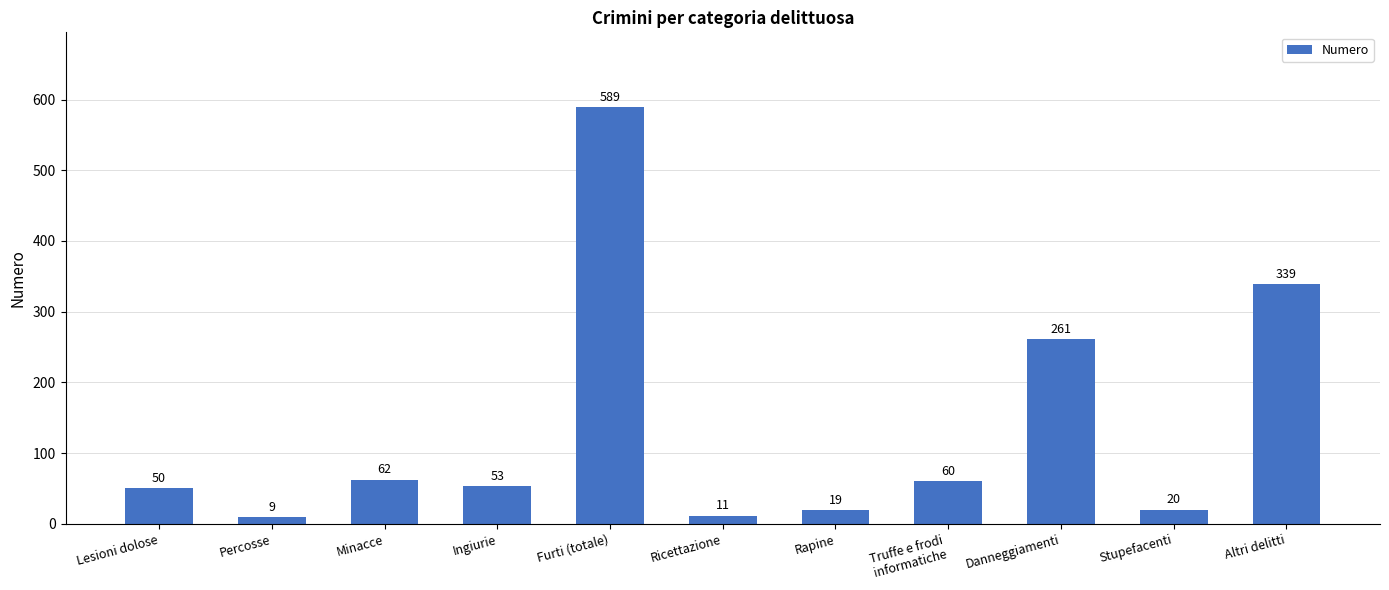

List the labels in order of value, largest first.

Furti (totale), Altri delitti, Danneggiamenti, Minacce, Truffe e frodi
informatiche, Ingiurie, Lesioni dolose, Stupefacenti, Rapine, Ricettazione, Percosse